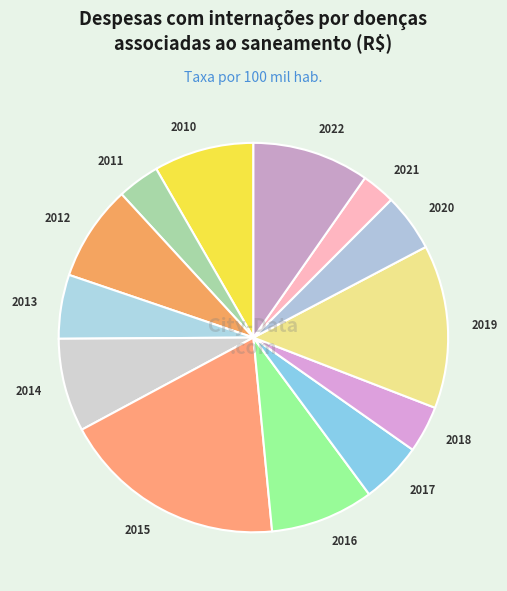

Is there a majority slice in this chart?

No